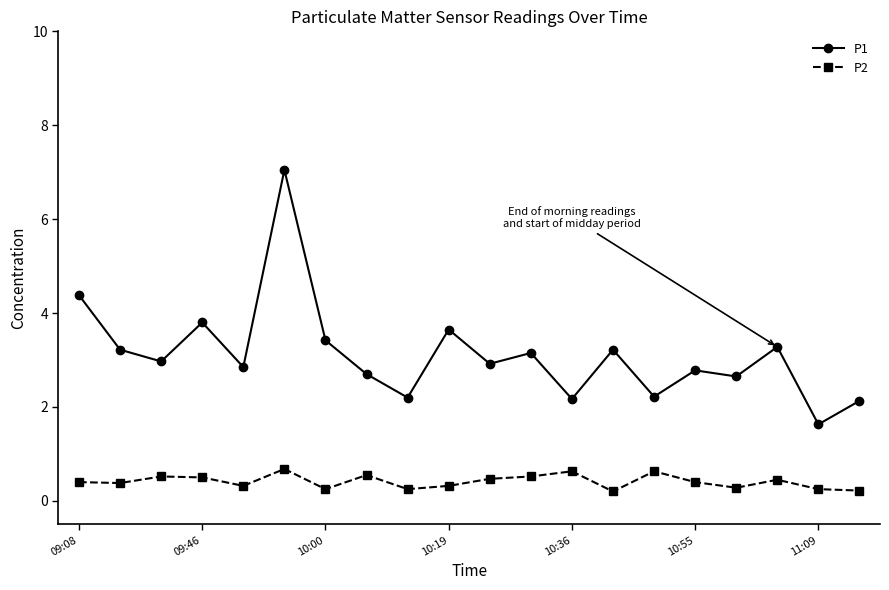

True or false: P2 and P1 intersect in this chart.

False